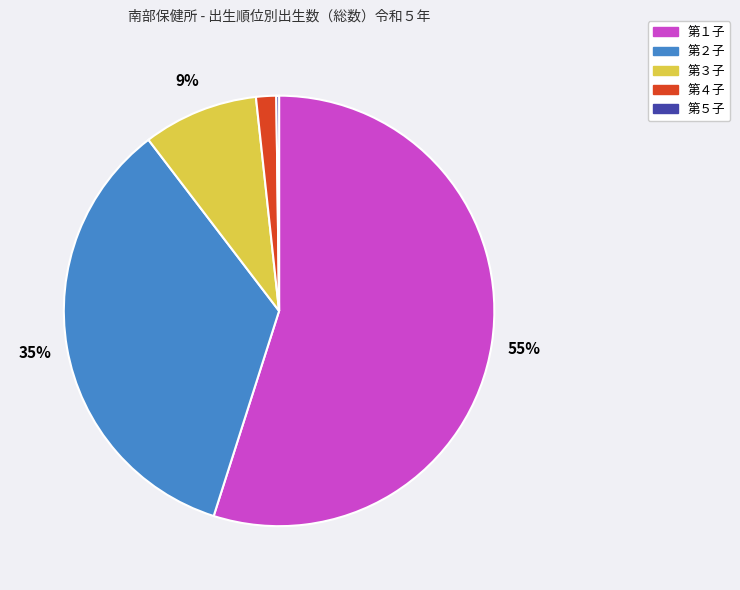

True or false: 第２子 accounts for 40% of the total.

False